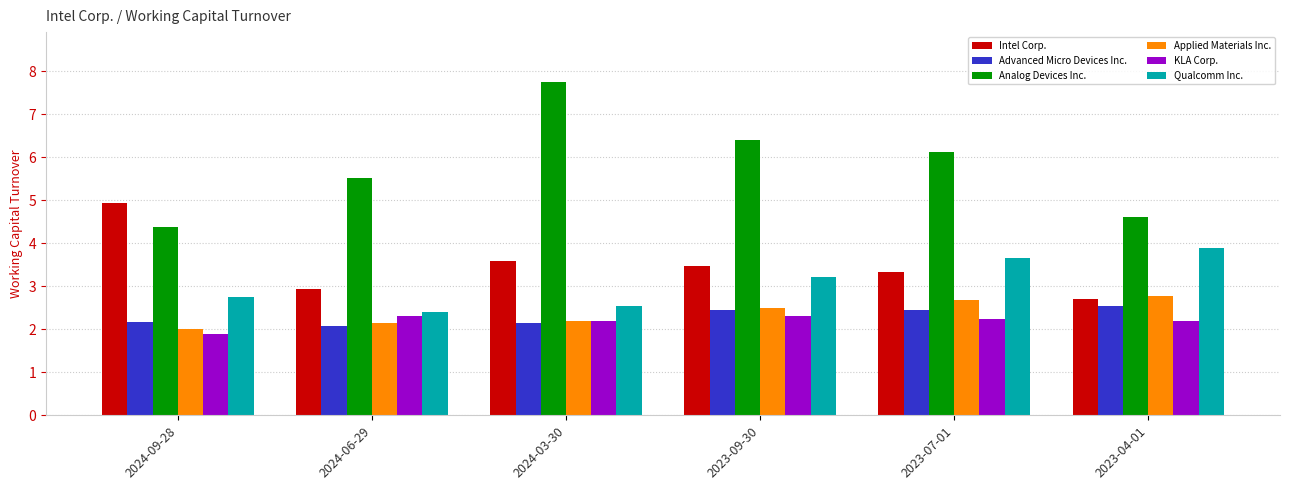

What is the sum of all KLA Corp. values?

13.2